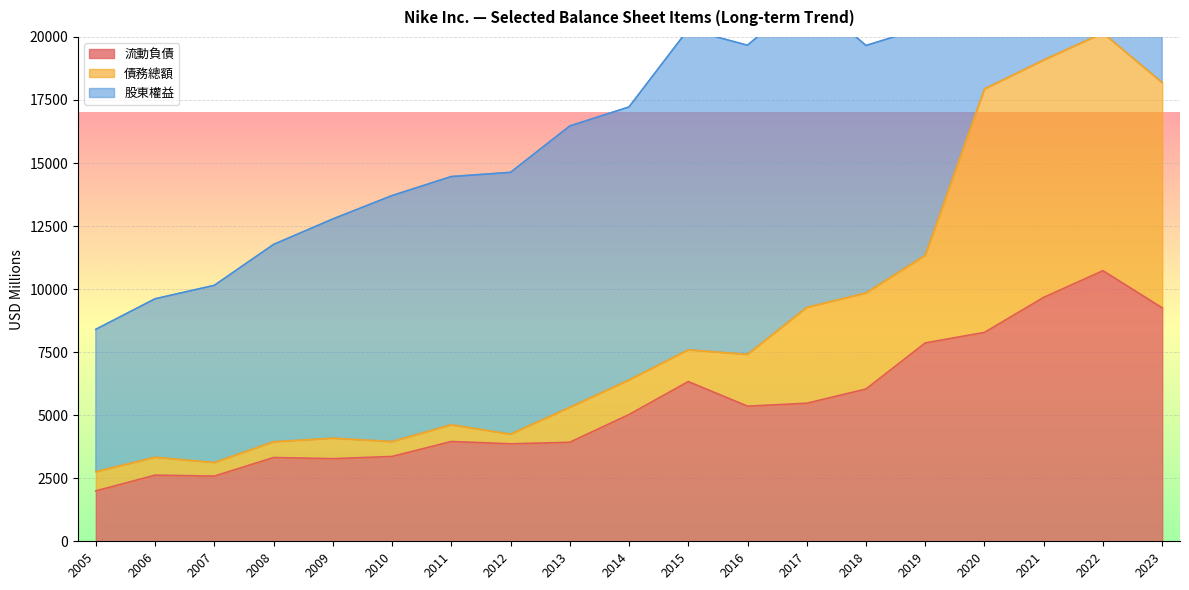

Where is 債務總額 nearest to the value 11461?

2019